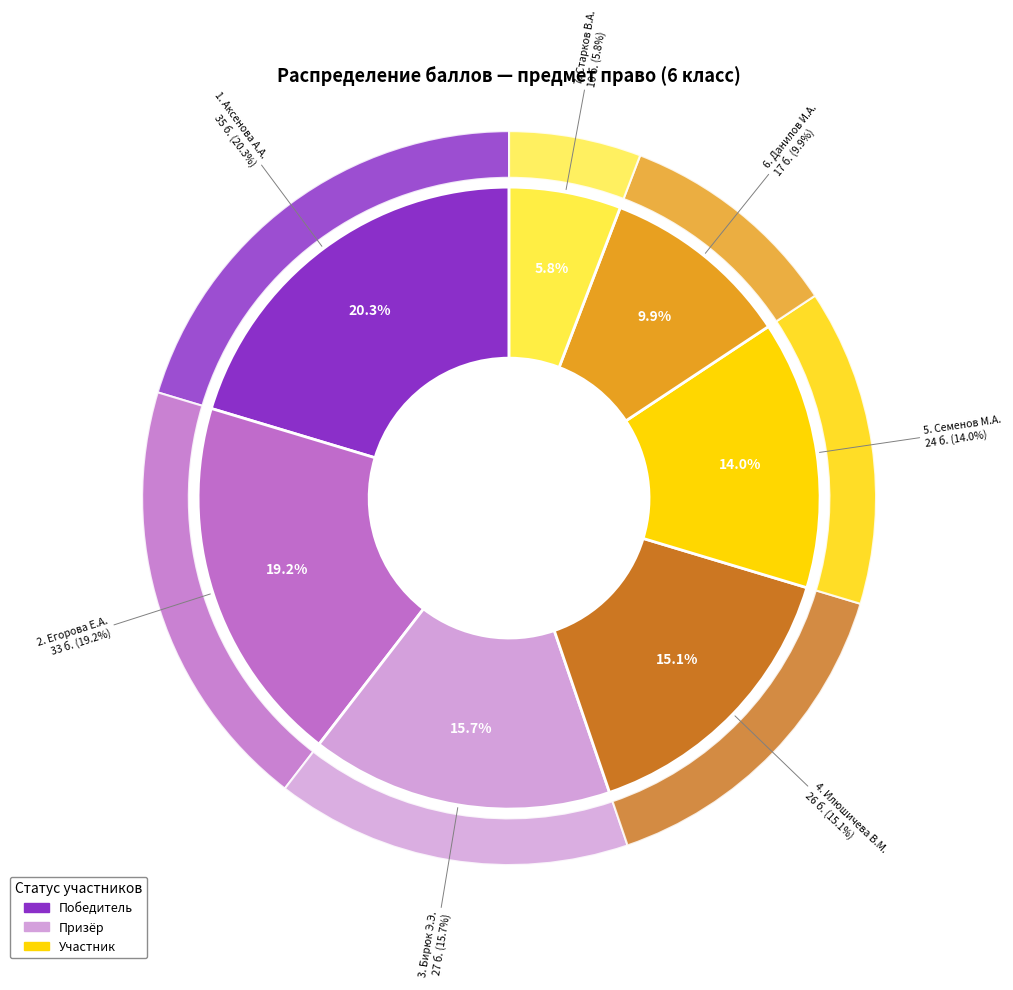

What portion of the pie excludes Илюшичева Василиса Михайловна?

84.9%